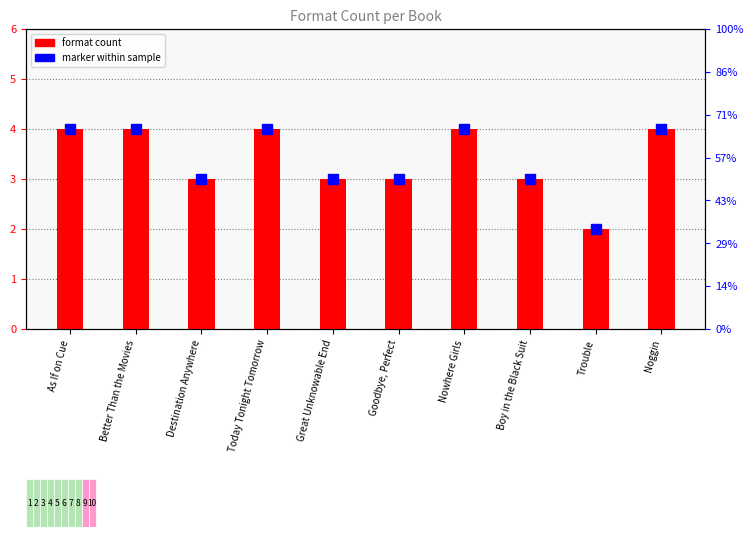

What position from the right is Goodbye, Perfect?

5